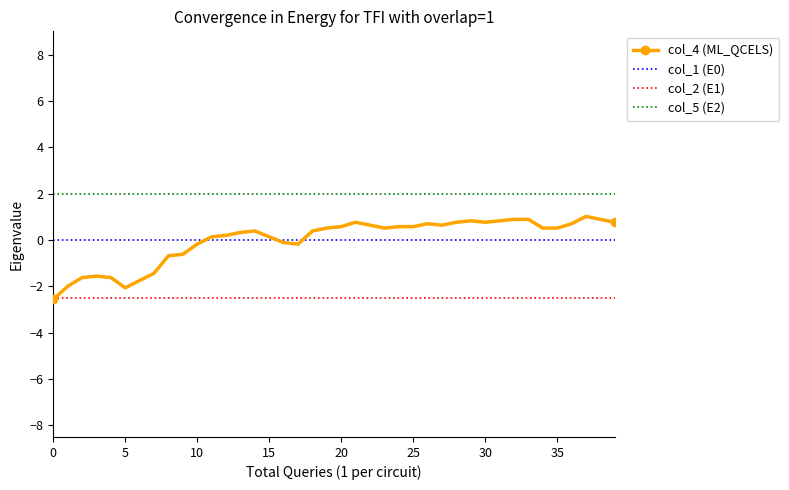

Rank the series by their maximum value, from highest to lowest.

col_5 (E2), col_4 (ML_QCELS), col_1 (E0), col_2 (E1)